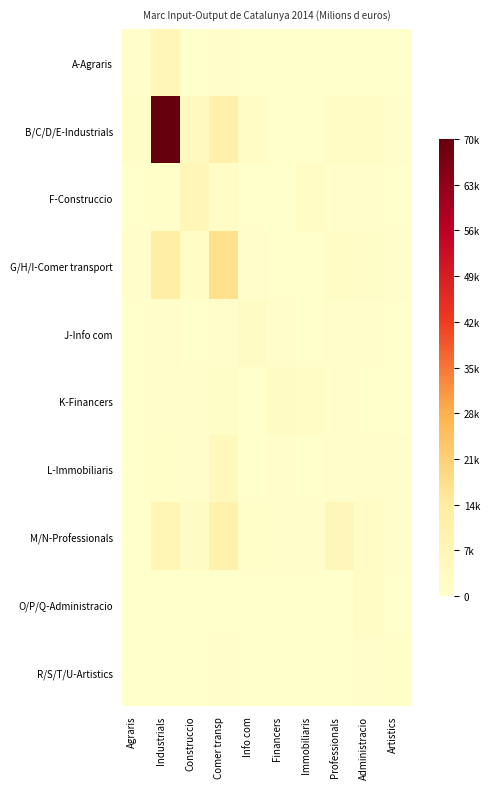

At which category is the sum across all series the highest?

Industrials